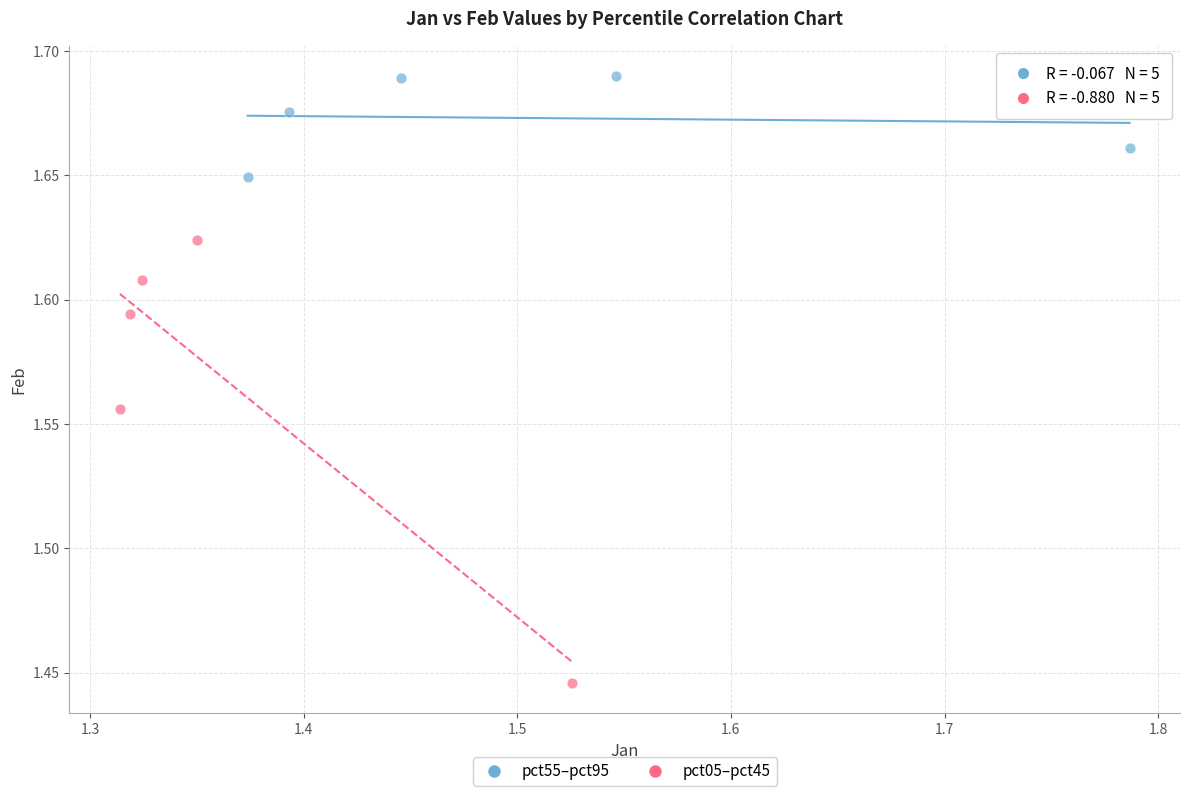

Which series reaches the minimum Y coordinate?

pct05–pct45